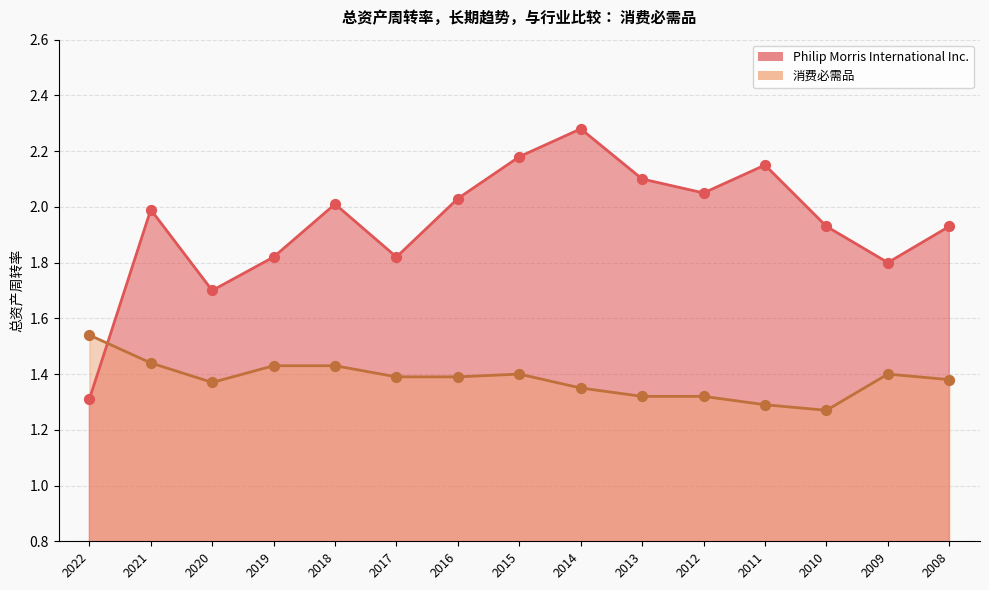

Which series contains the lowest Y value?

消费必需品